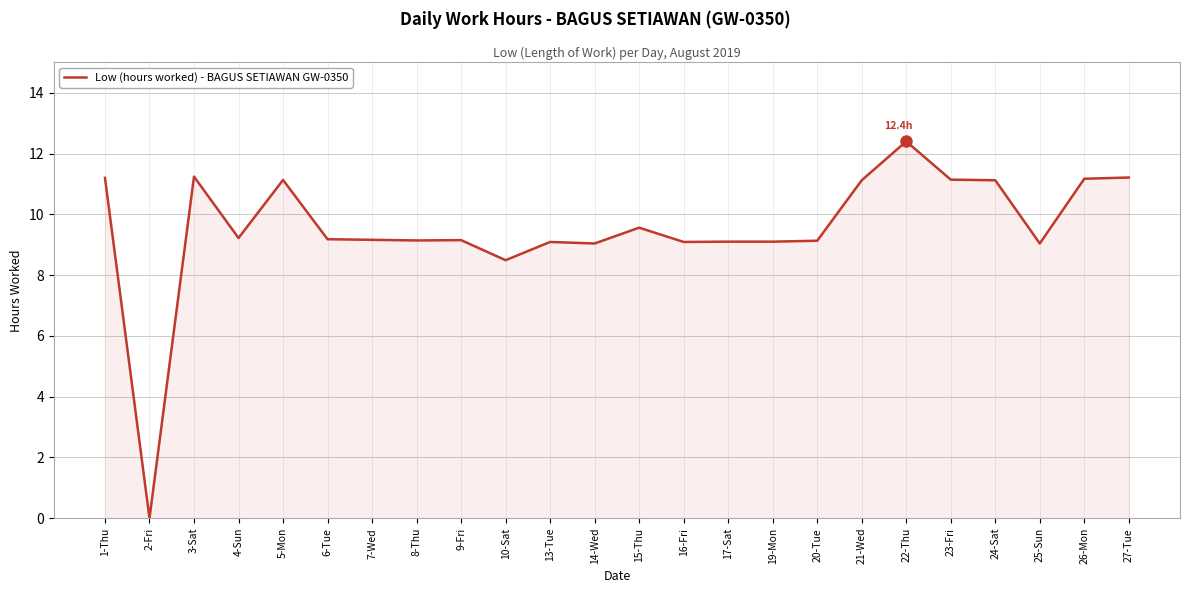

What is the ratio of the value at 4-Sun to the value at 21-Wed?

0.8